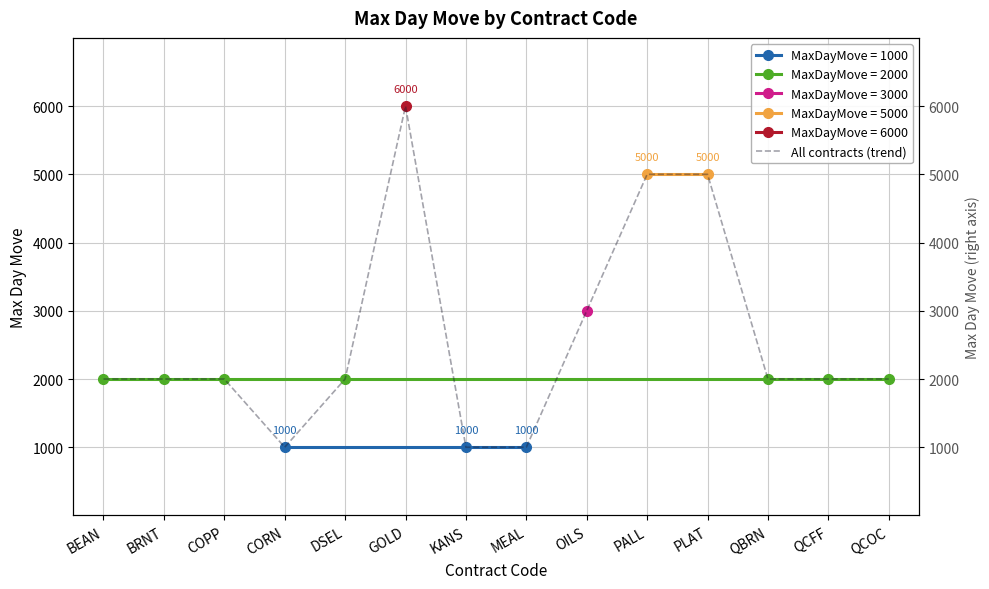

Which has a higher value, BRNT or COPP?

BRNT